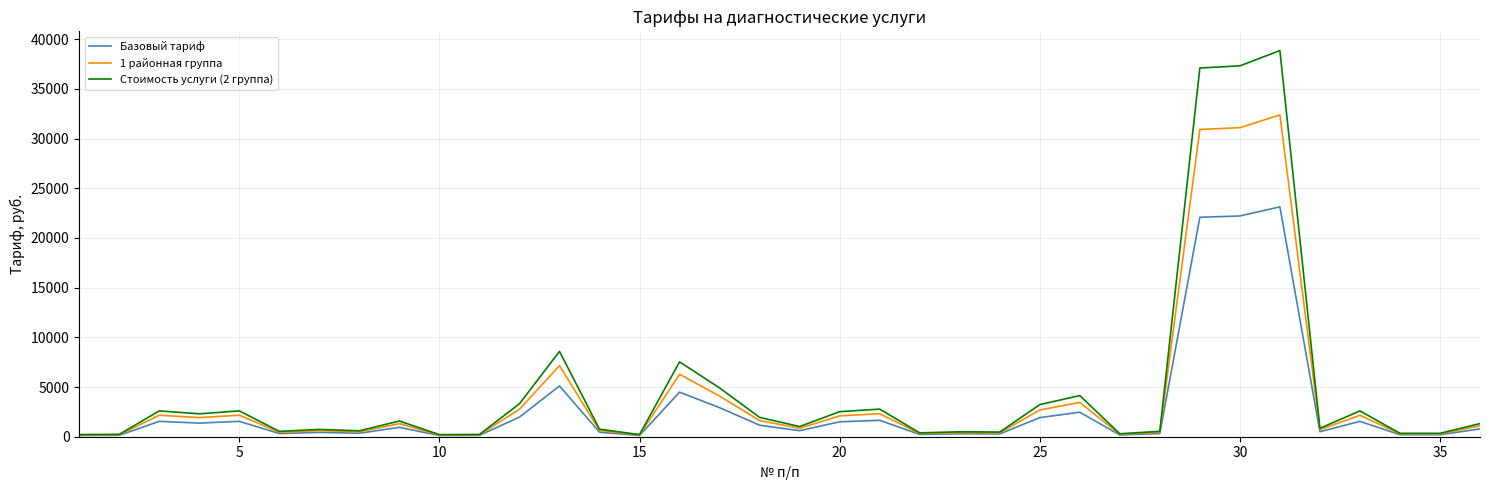

How many values in the Стоимость услуги (2 группа) series are below 1321?

18